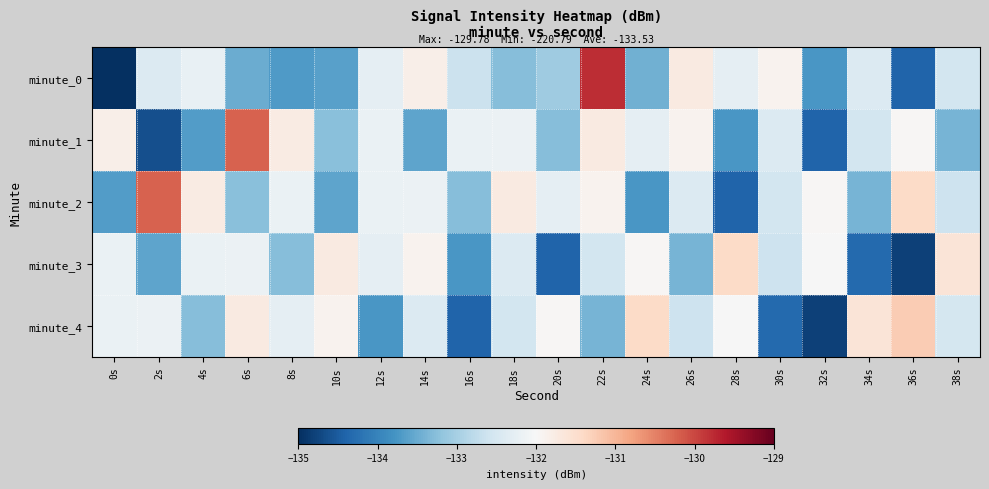

Reading left to right, transcribe all the data shown in this chart.

minute_0: 0s=-220.8	2s=-132.4	4s=-132.2	6s=-133.5	8s=-133.7	10s=-133.6	12s=-132.3	14s=-131.8	16s=-132.6	18s=-133.3	20s=-133.1	22s=-129.8	24s=-133.4	26s=-131.7	28s=-132.3	30s=-131.9	32s=-133.8	34s=-132.4	36s=-134.4	38s=-132.5
minute_1: 0s=-131.8	2s=-134.6	4s=-133.7	6s=-130.2	8s=-131.8	10s=-133.2	12s=-132.2	14s=-133.6	16s=-132.2	18s=-132.2	20s=-133.3	22s=-131.7	24s=-132.3	26s=-131.9	28s=-133.8	30s=-132.4	32s=-134.4	34s=-132.5	36s=-132.0	38s=-133.4
minute_2: 0s=-133.7	2s=-130.2	4s=-131.8	6s=-133.2	8s=-132.2	10s=-133.6	12s=-132.2	14s=-132.2	16s=-133.3	18s=-131.7	20s=-132.3	22s=-131.9	24s=-133.8	26s=-132.4	28s=-134.4	30s=-132.5	32s=-132.0	34s=-133.4	36s=-131.4	38s=-132.6
minute_3: 0s=-132.2	2s=-133.6	4s=-132.2	6s=-132.2	8s=-133.3	10s=-131.7	12s=-132.3	14s=-131.9	16s=-133.8	18s=-132.4	20s=-134.4	22s=-132.5	24s=-132.0	26s=-133.4	28s=-131.4	30s=-132.6	32s=-132.0	34s=-134.3	36s=-134.8	38s=-131.6
minute_4: 0s=-132.2	2s=-132.2	4s=-133.3	6s=-131.7	8s=-132.3	10s=-131.9	12s=-133.8	14s=-132.4	16s=-134.4	18s=-132.5	20s=-132.0	22s=-133.4	24s=-131.4	26s=-132.6	28s=-132.0	30s=-134.3	32s=-134.8	34s=-131.6	36s=-131.2	38s=-132.5